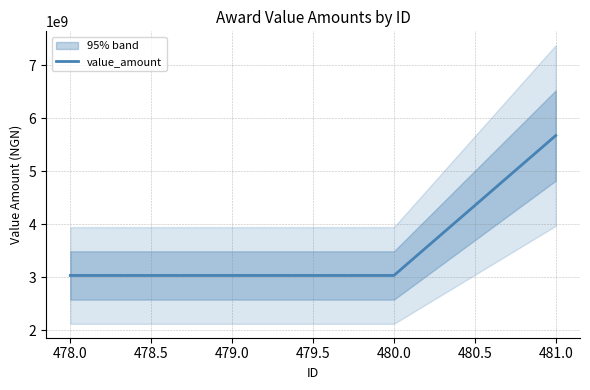

The value of value_amount at 479.0 is 4615298792. True or false?

False